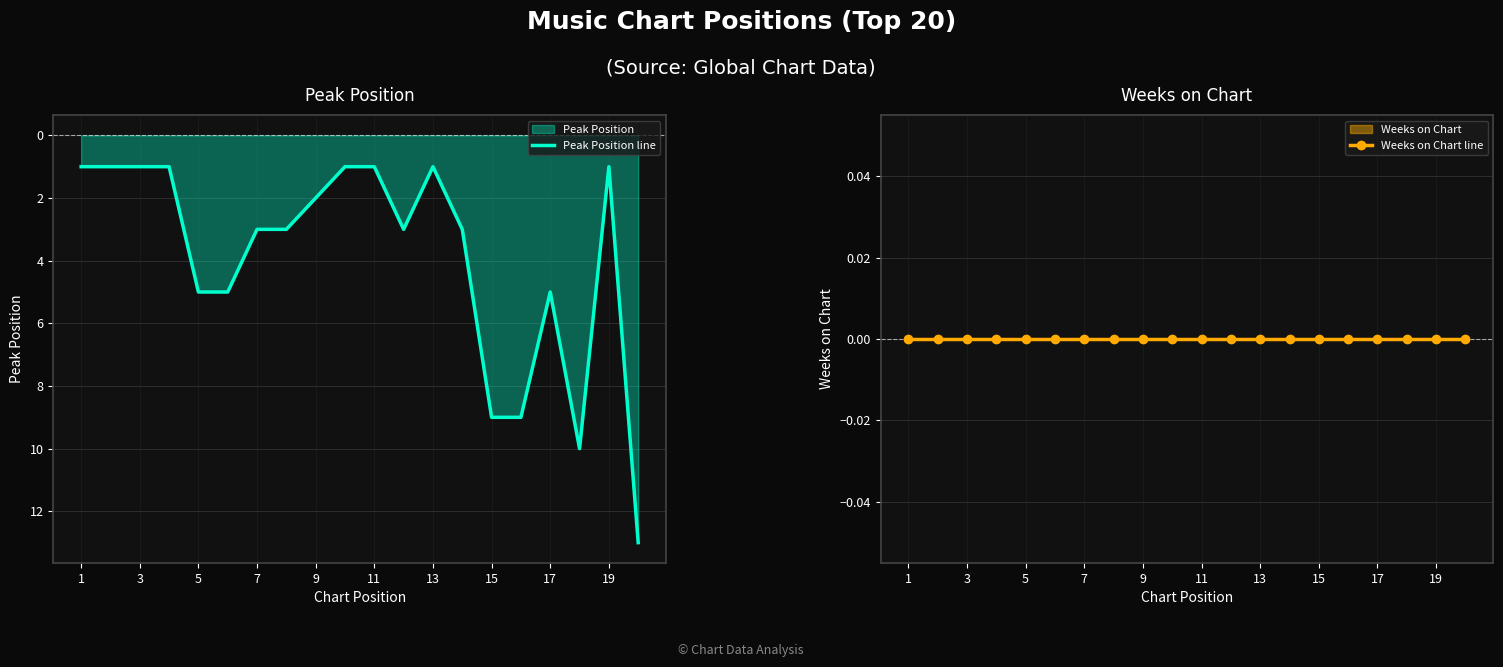

The value of Peak Position line at 15 is 1. True or false?

False